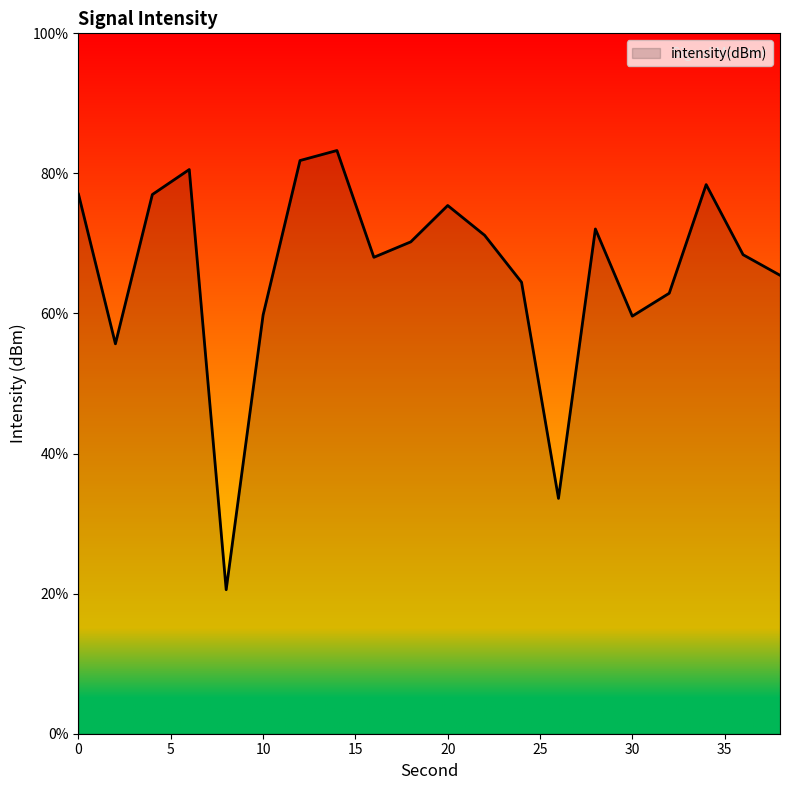

What is the smallest value displayed?

20.6